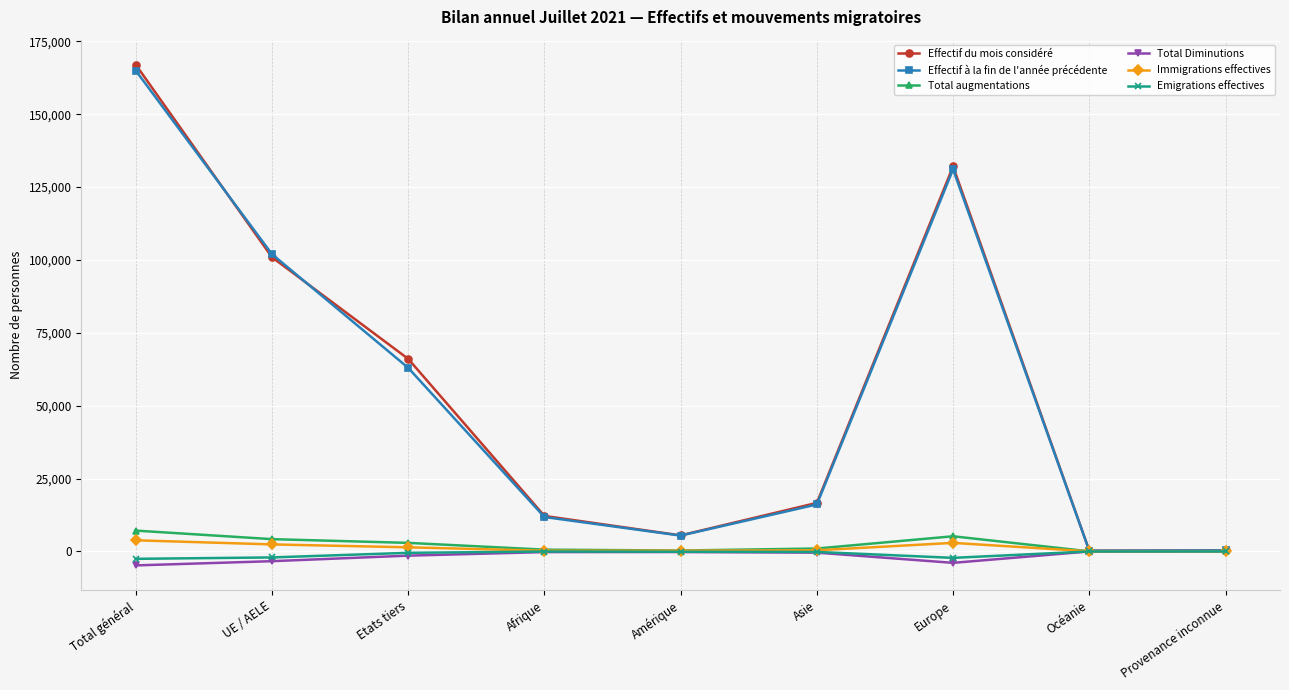

What is the maximum value shown in the chart?

167000